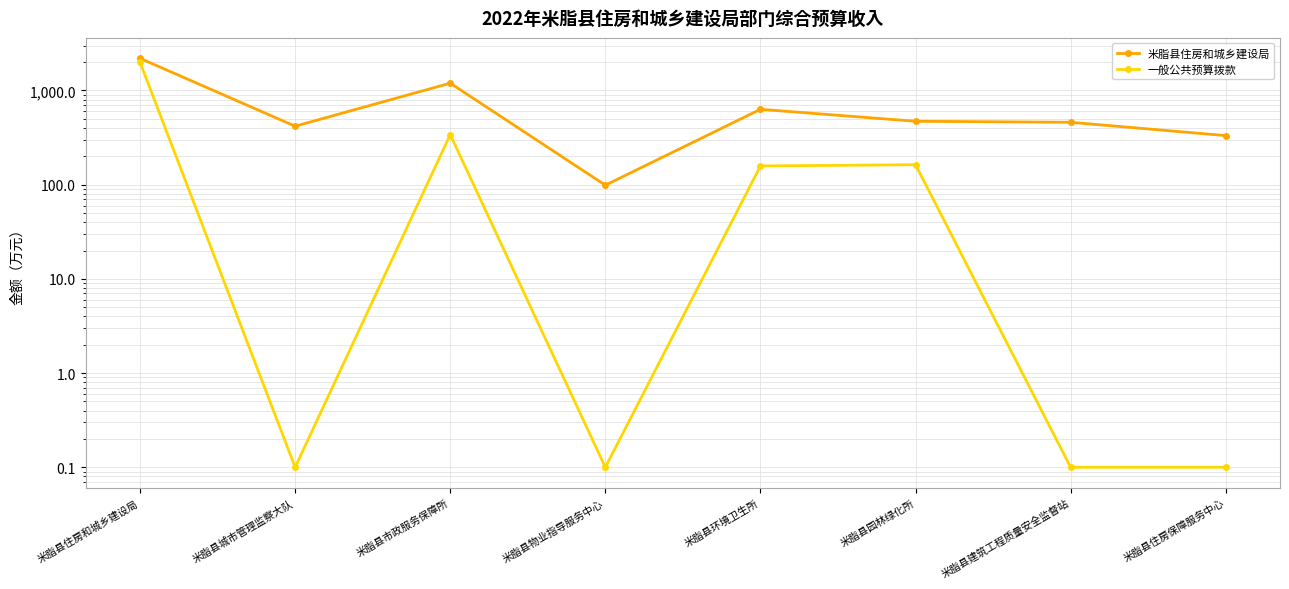

What are all the series names shown in the legend?

米脂县住房和城乡建设局, 一般公共预算拨款